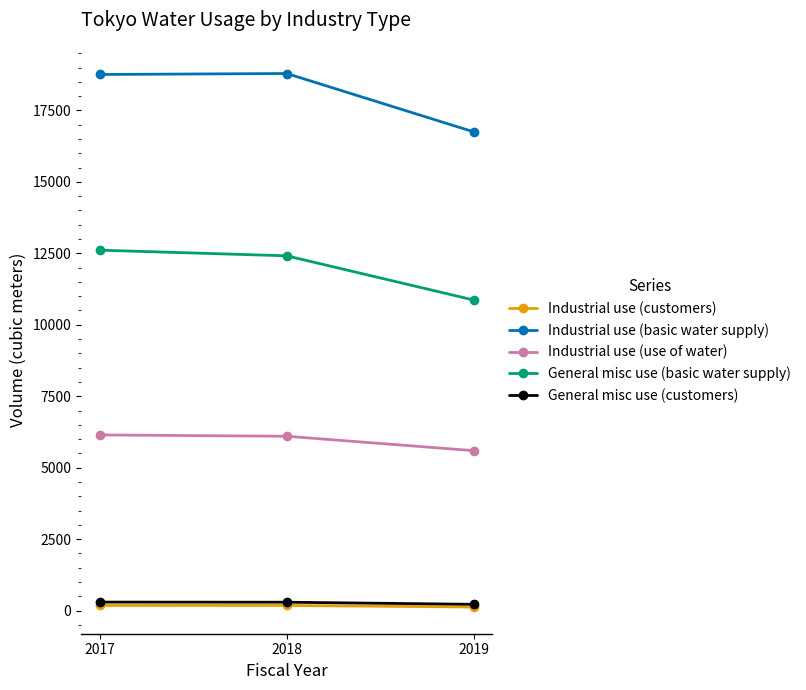

What is the value of the Industrial use (basic water supply) point at the 3rd from the left?

16748